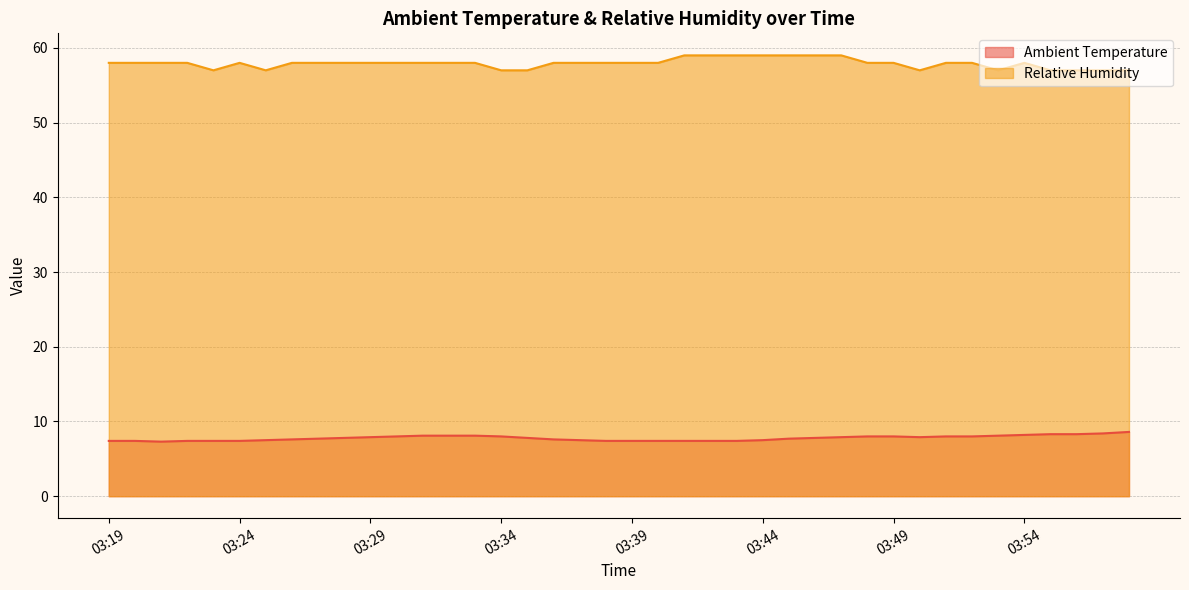

At 03:24, list the series in order from largest to smallest.

Relative Humidity, Ambient Temperature